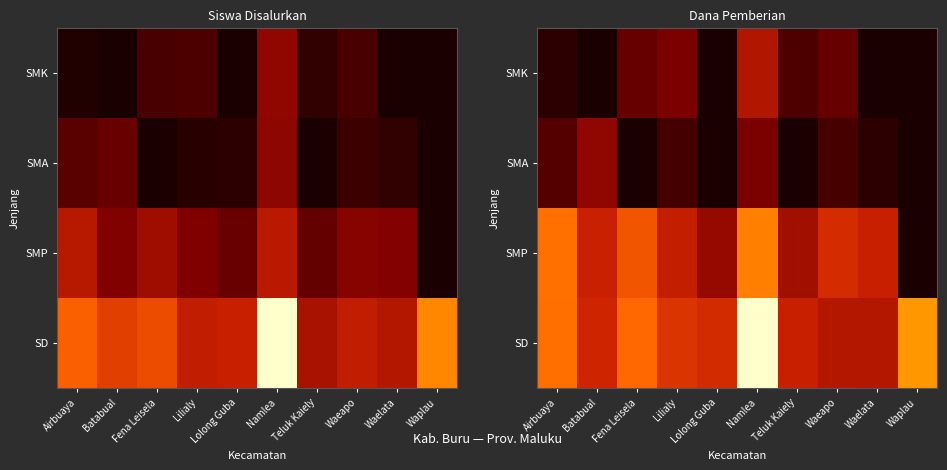

Count the number of categories in the chart.

10